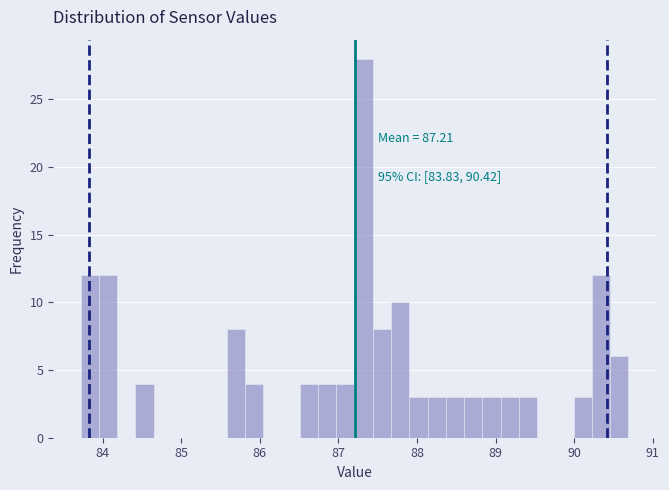

Read against the x-axis, roughly where is the centre of the tallest bar?

87.3